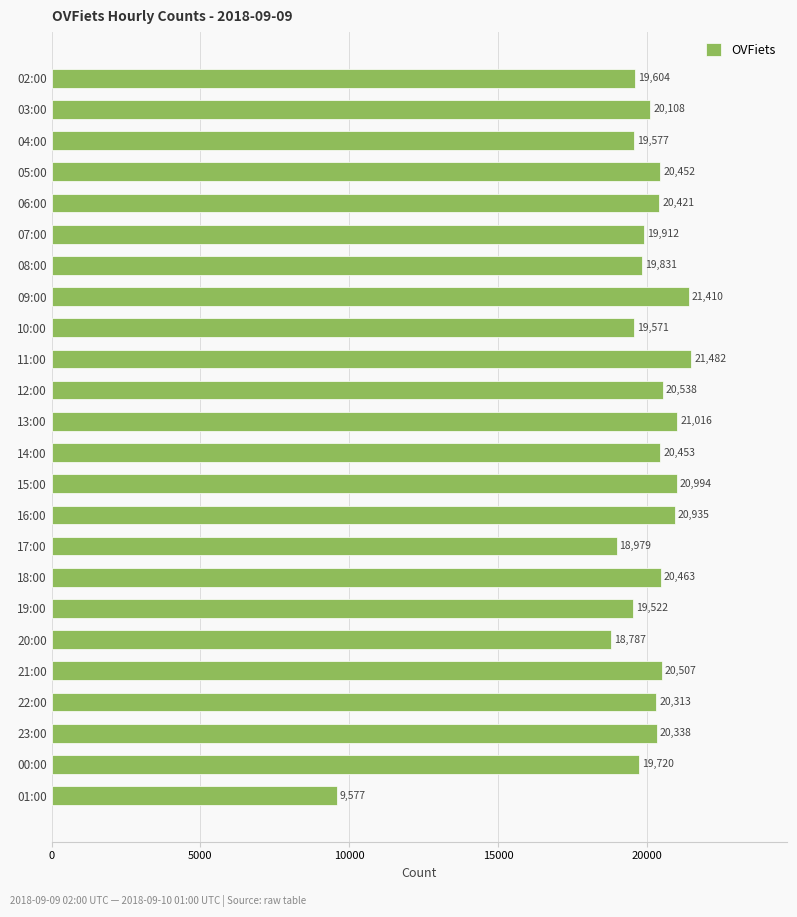

What is the minimum value shown in the chart?

9577